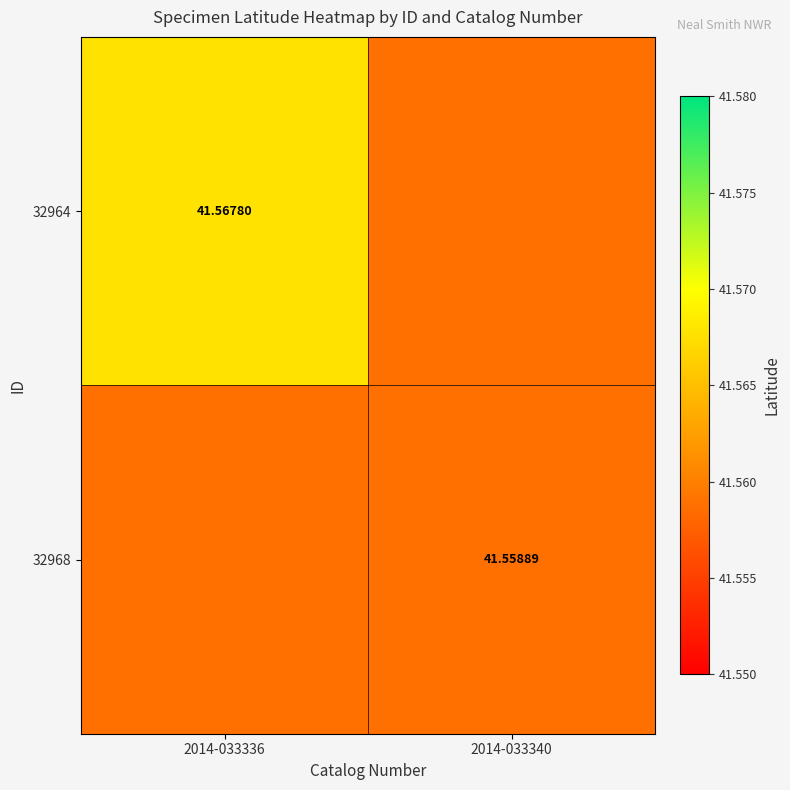

At which category is the sum across all series the highest?

2014-033336